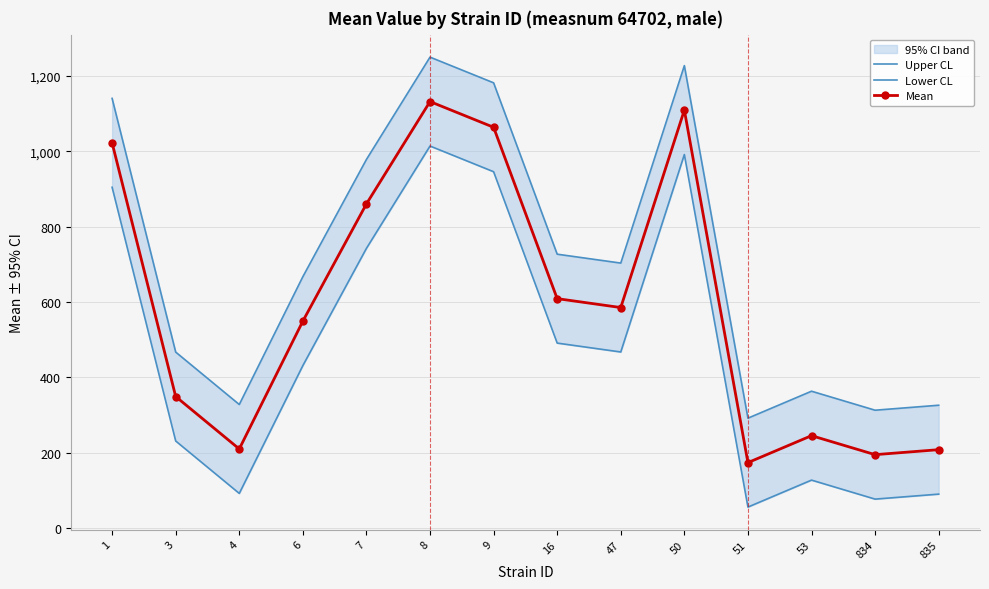

How many interior local valleys does the Upper CL series have?

4